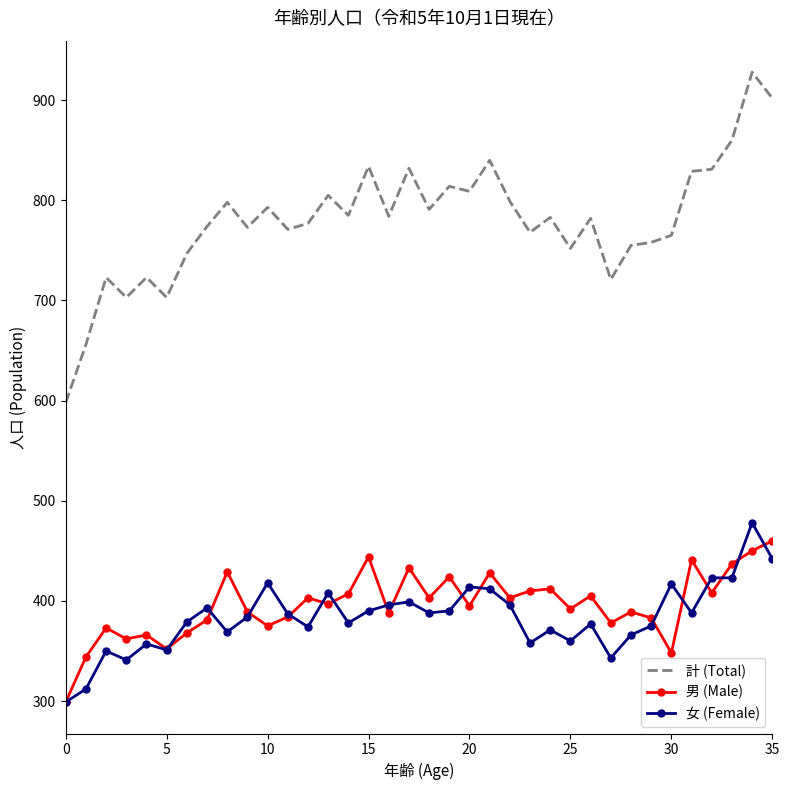

Which series has the largest range (max minus min)?

計 (Total)